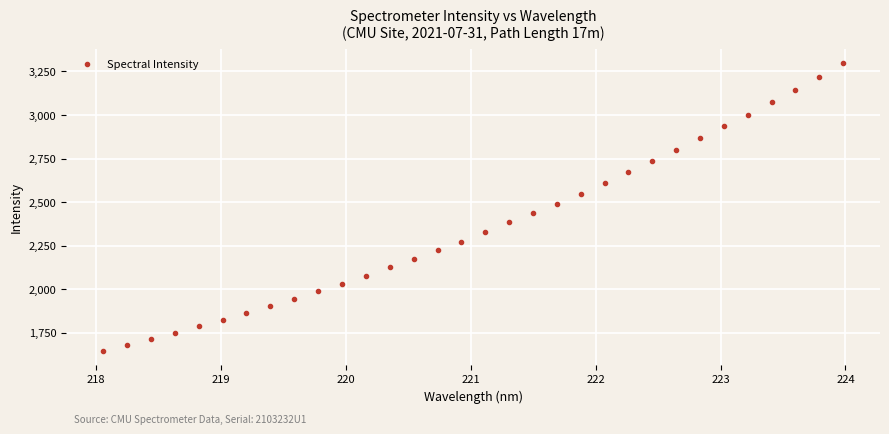

What is the range of Y values (max minus min)?

1647.8